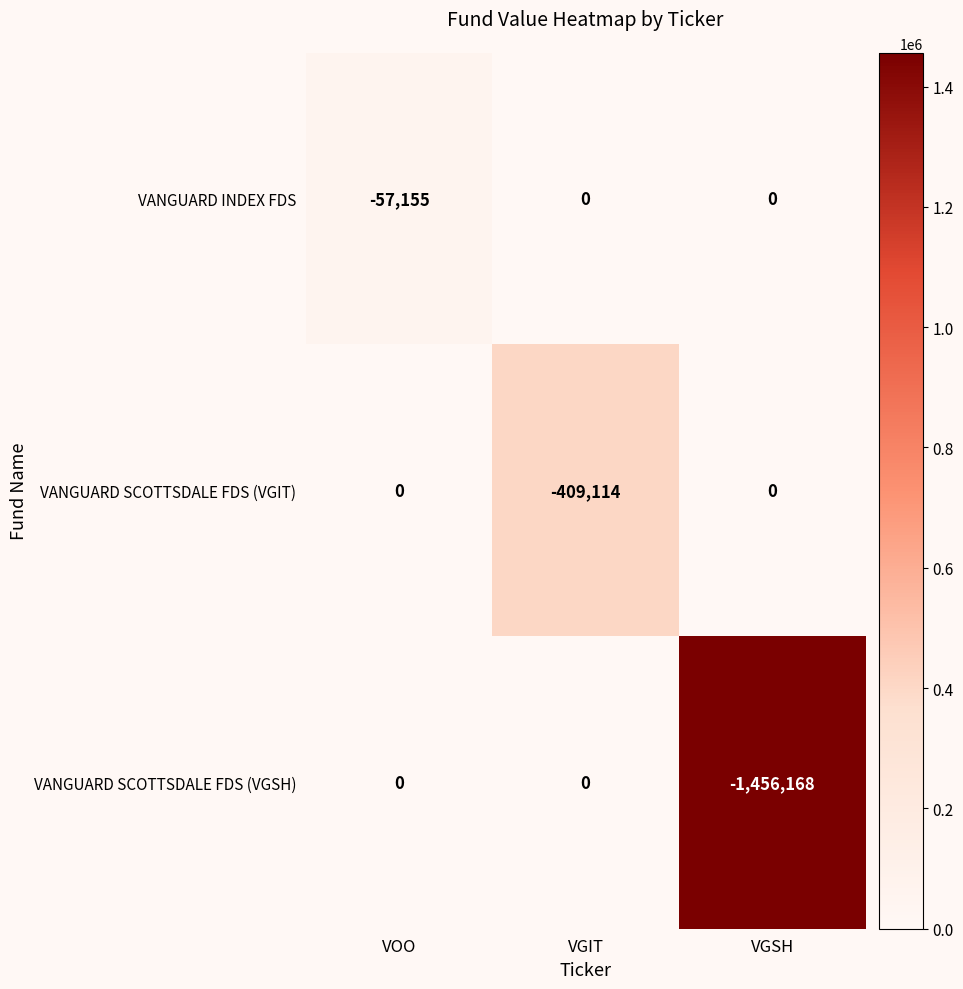

Count the VANGUARD SCOTTSDALE FDS (VGSH) values in the range -1456168 to 0.

3